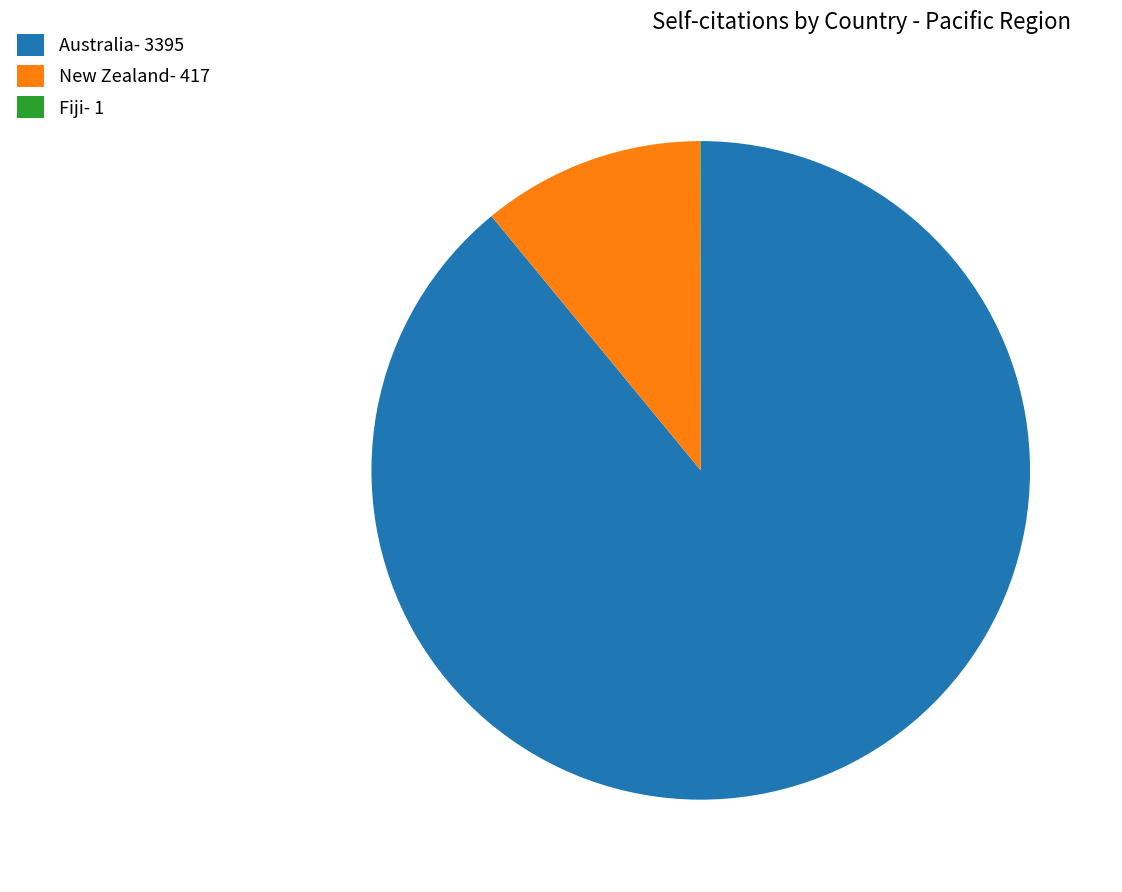

Is there any slice that represents more than half of the pie?

Yes